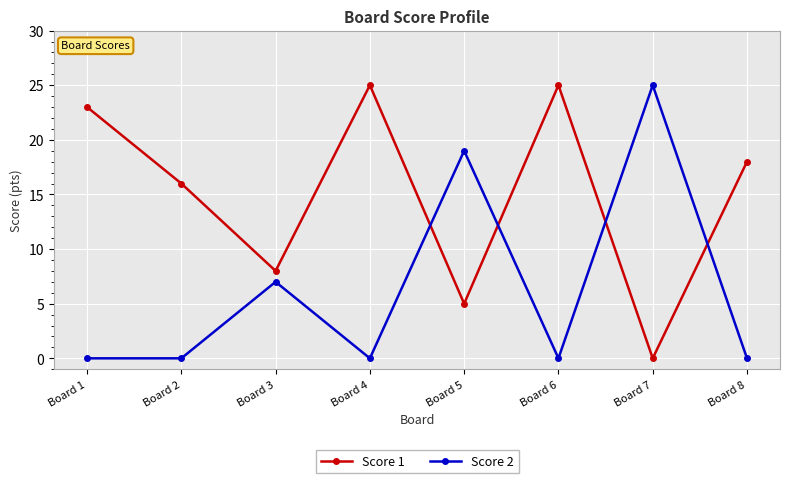

What is the difference between the highest and lowest values at Board 4?

25